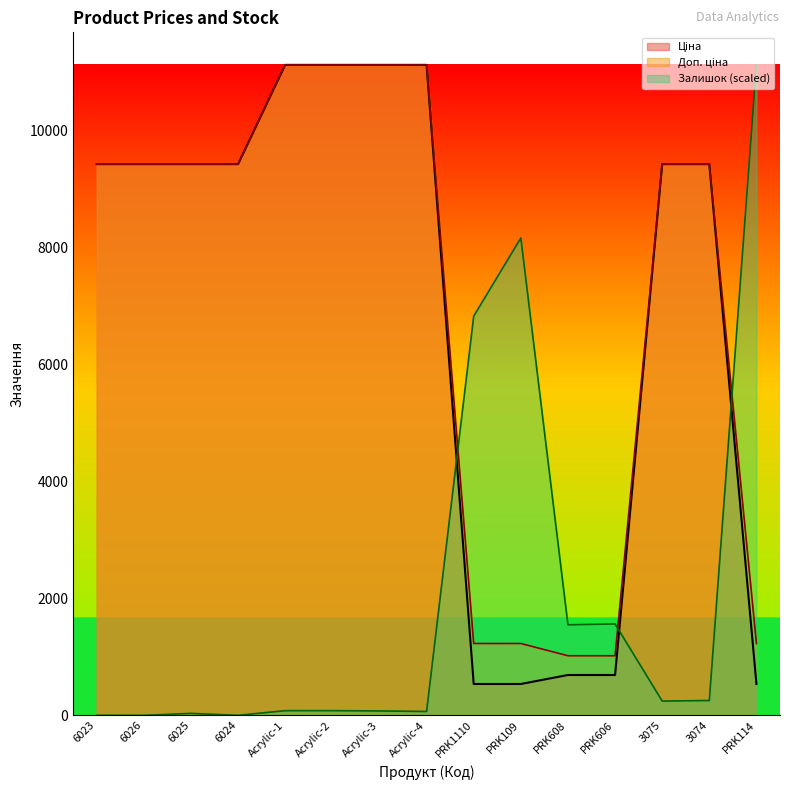

Where do Доп. ціна and Залишок first cross each other?

Acrylic-4 and PRK1110